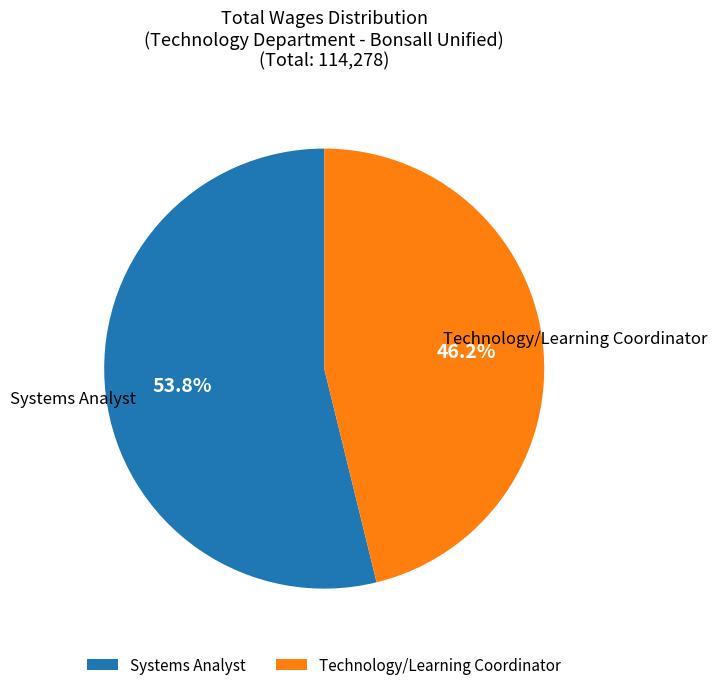

Is there any slice that represents more than half of the pie?

Yes